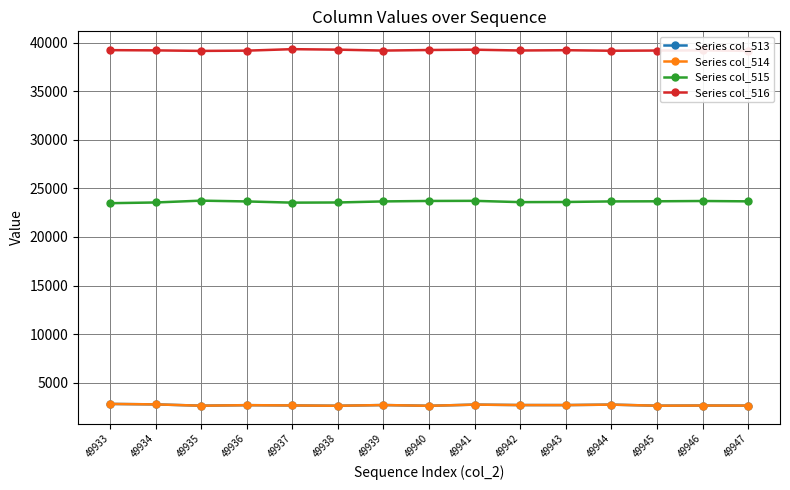

In Series col_515, how many points are higher than both neighbors (excluding endpoints)?

3